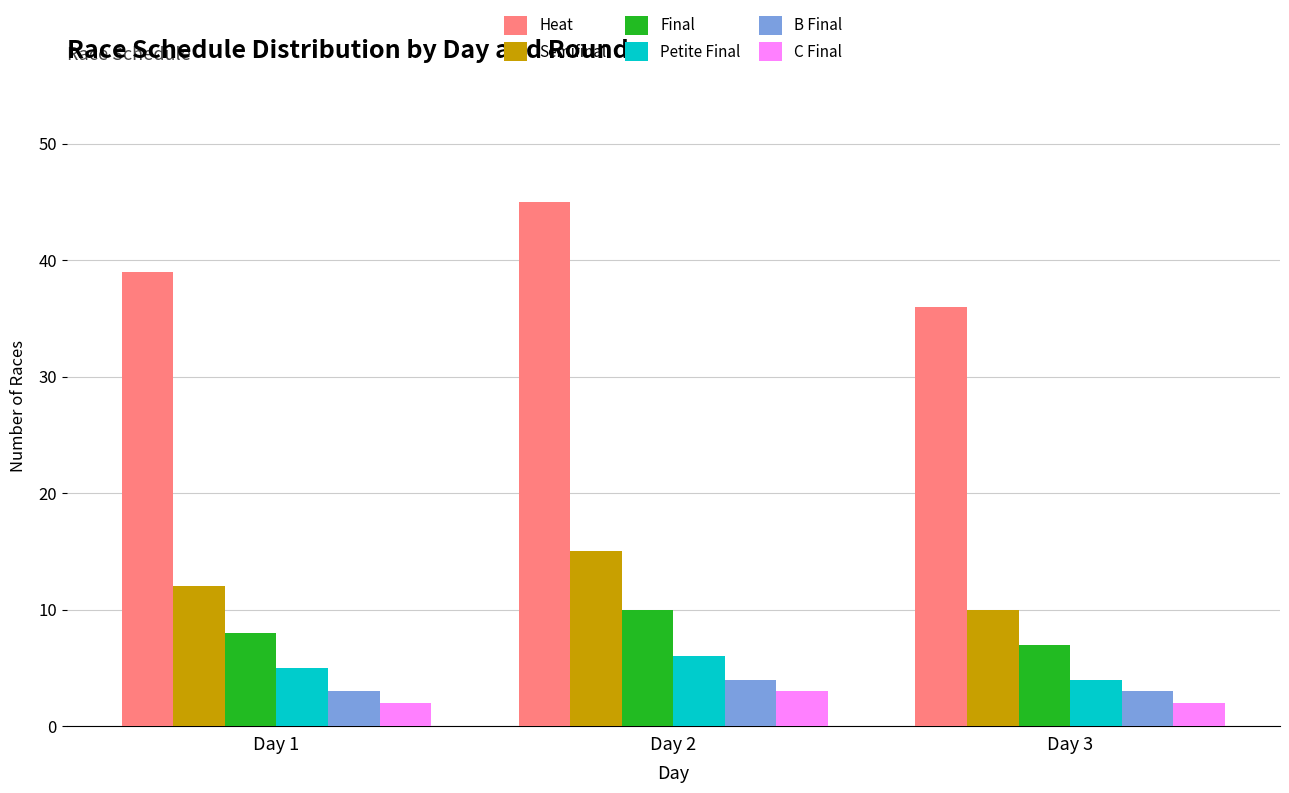

Which category has the highest value in the Final series?

Day 2